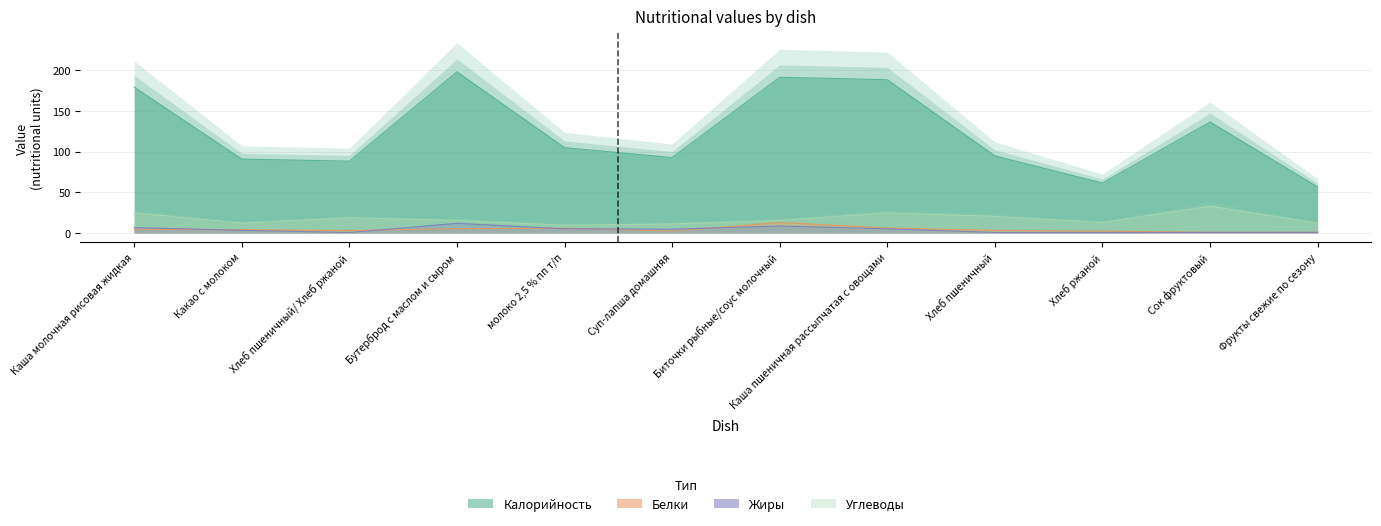

What is the label of the 1st point from the left?

Каша молочная рисовая жидкая